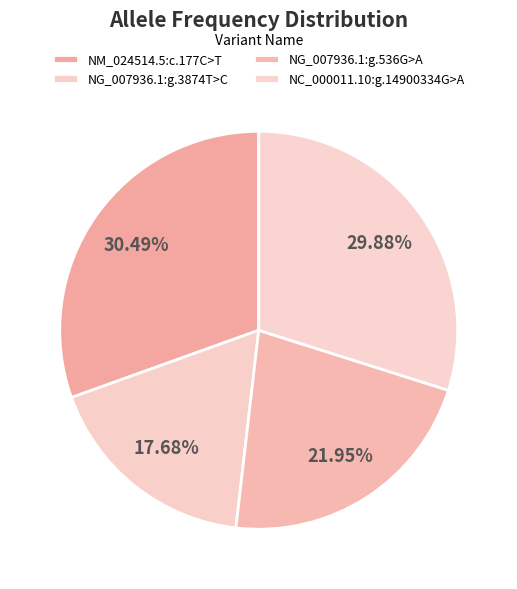

Is it true that NG_007936.1:g.536G>A is 22% of the pie?

True